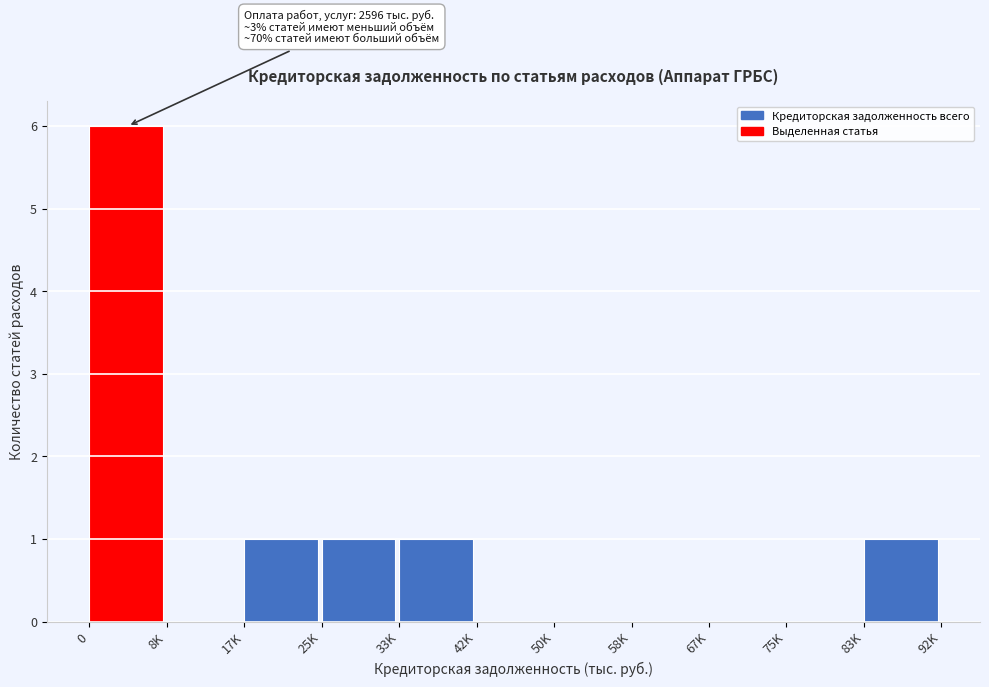

Reading left to right, transcribe all the data shown in this chart.

0=6	8K=0	17K=1	25K=1	33K=1	42K=0	50K=0	58K=0	67K=0	75K=0	83K=1